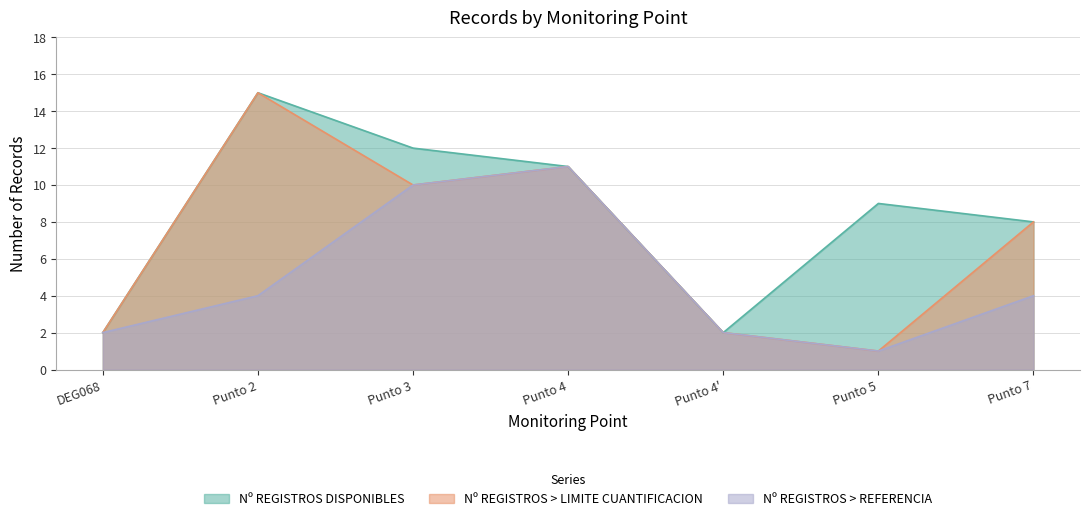

How many categories are shown in the chart?

7